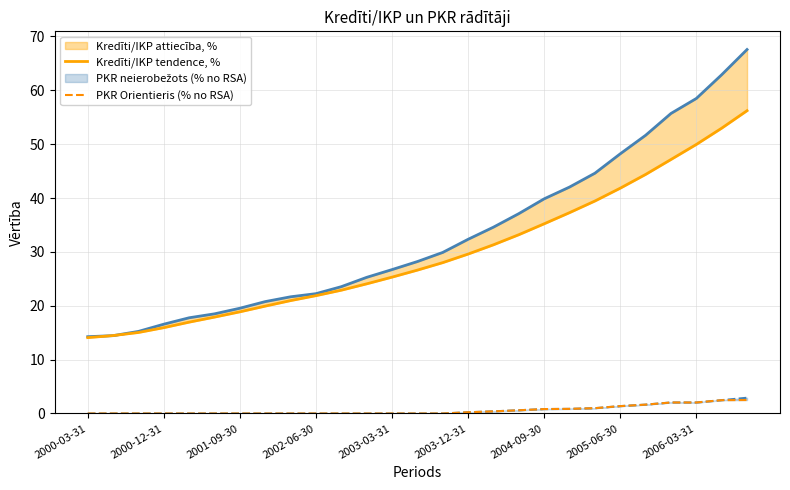

What is the difference between the highest and lowest values at 2000-03-31?

14.3